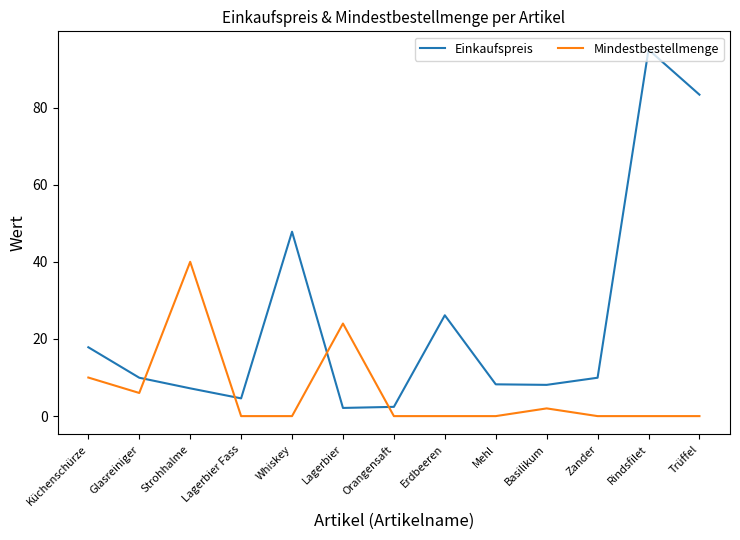

What position from the right is Zander?

3